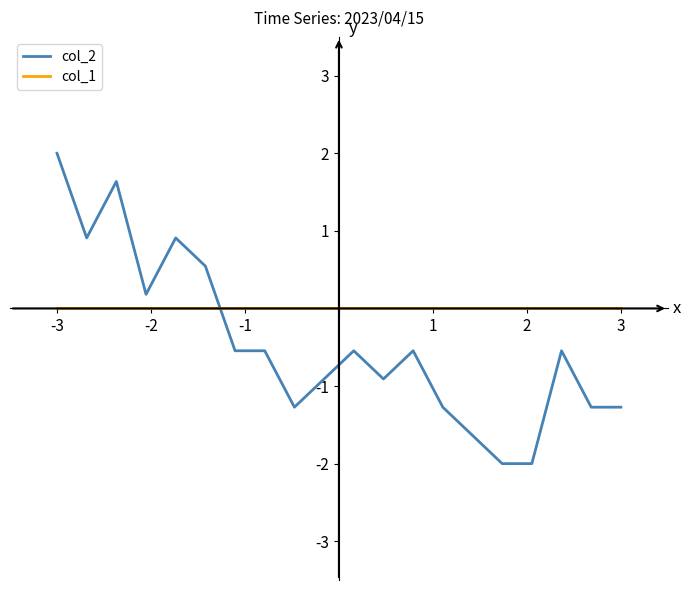

Does the chart have visible grid lines?

No